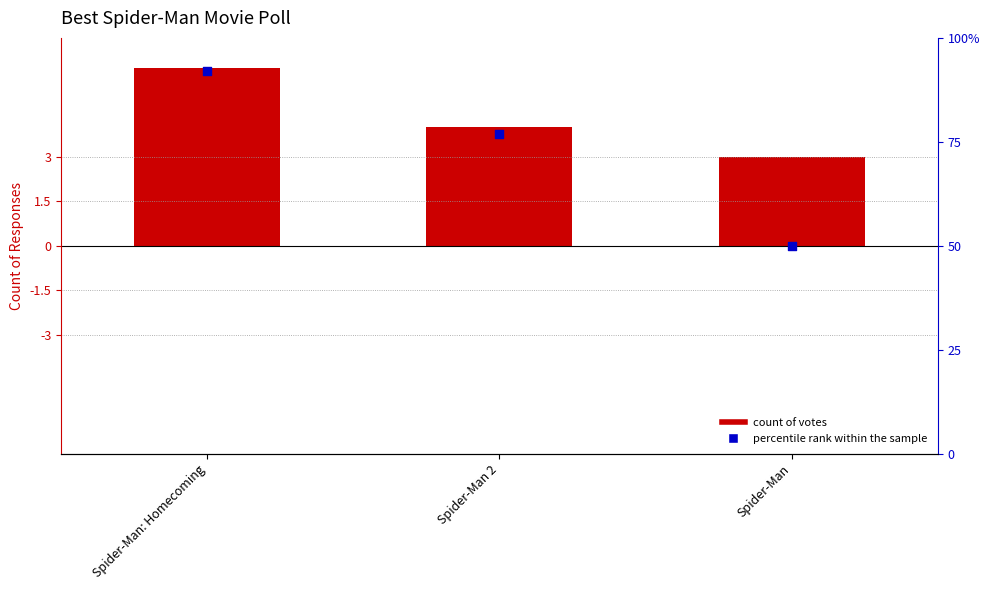

Which series has the largest total across all categories?

percentile rank within the sample